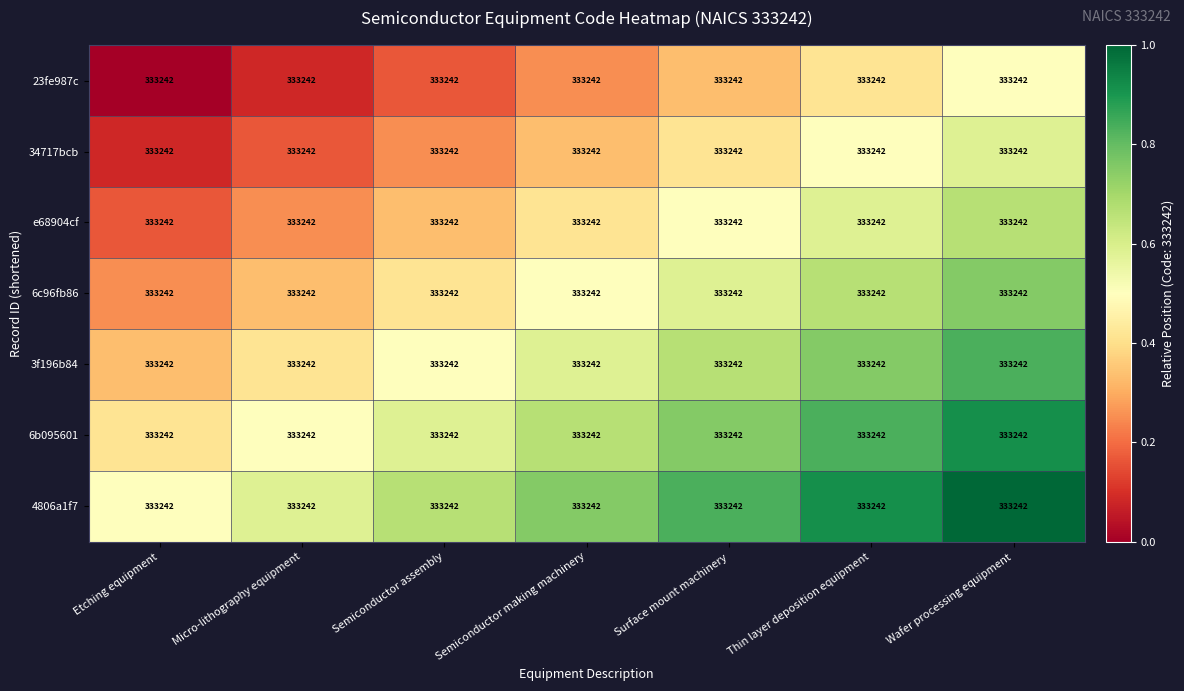

Count the 34717bcb values in the range 0 to 1.

7